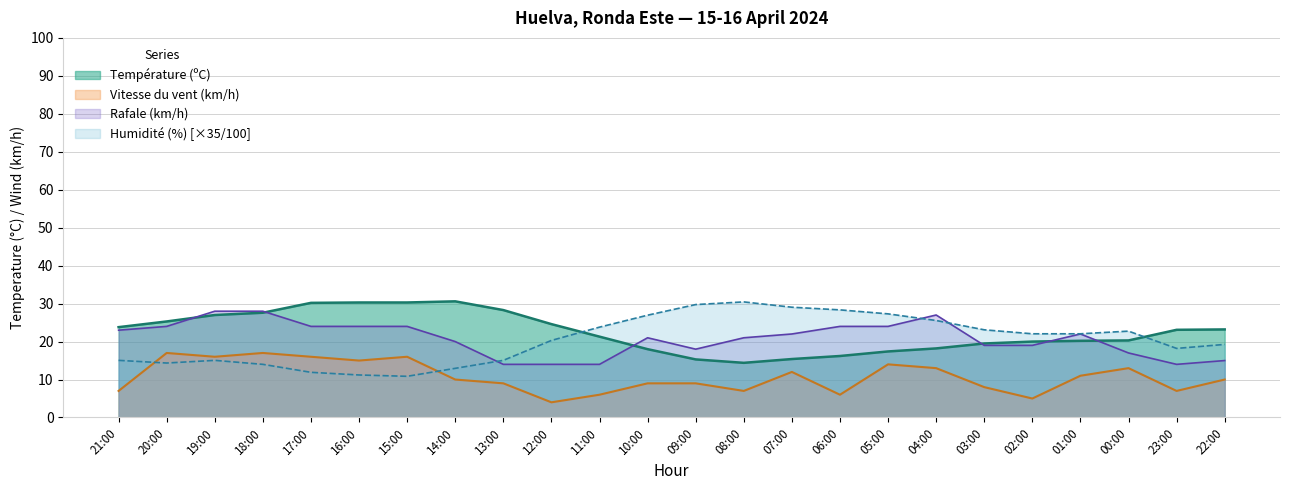

Which category has the lowest value in the Température (ºC) series?

08:00